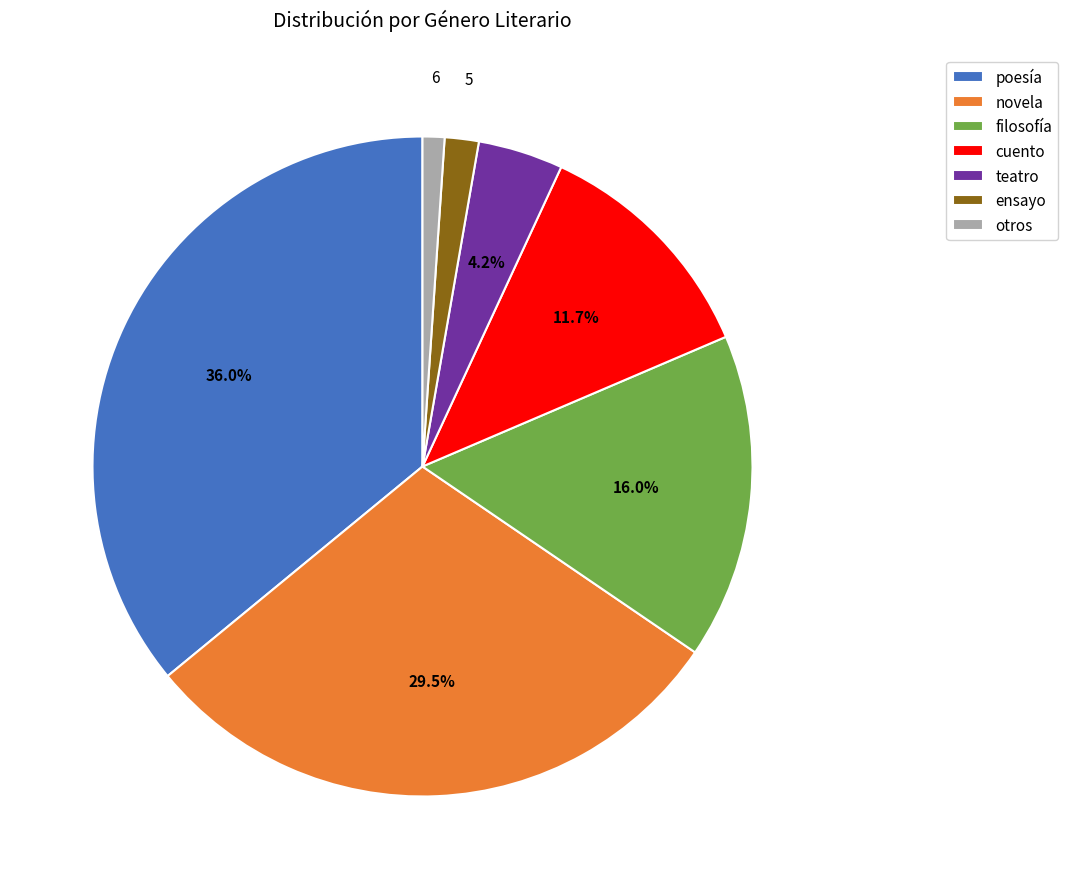

Between teatro and novela, which is larger?

novela